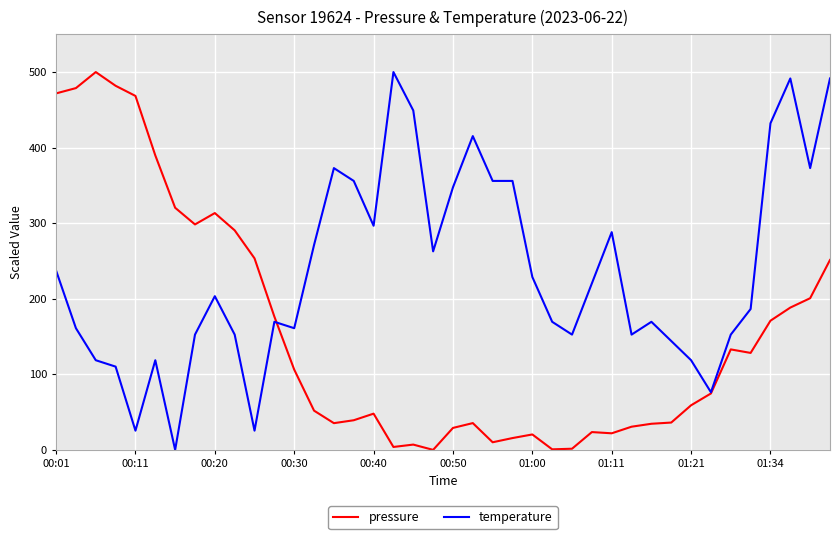

Rank the series by their average value, from highest to lowest.

temperature, pressure